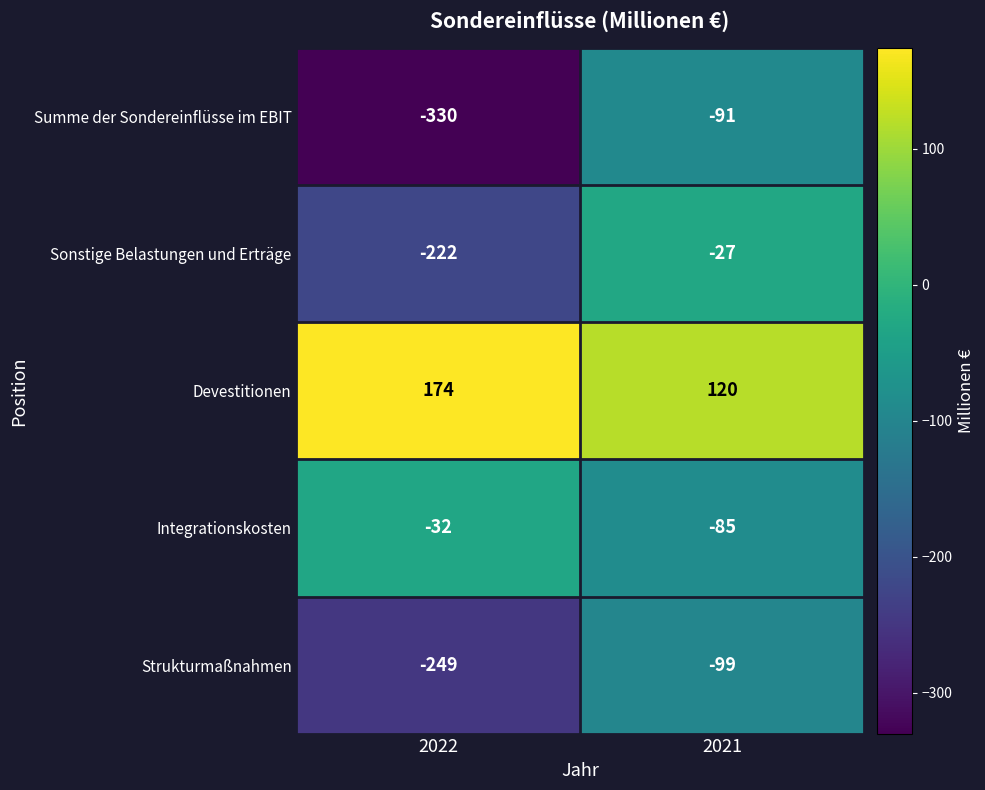

Which series changed the most between 2022 and 2021?

Summe der Sondereinflüsse im EBIT